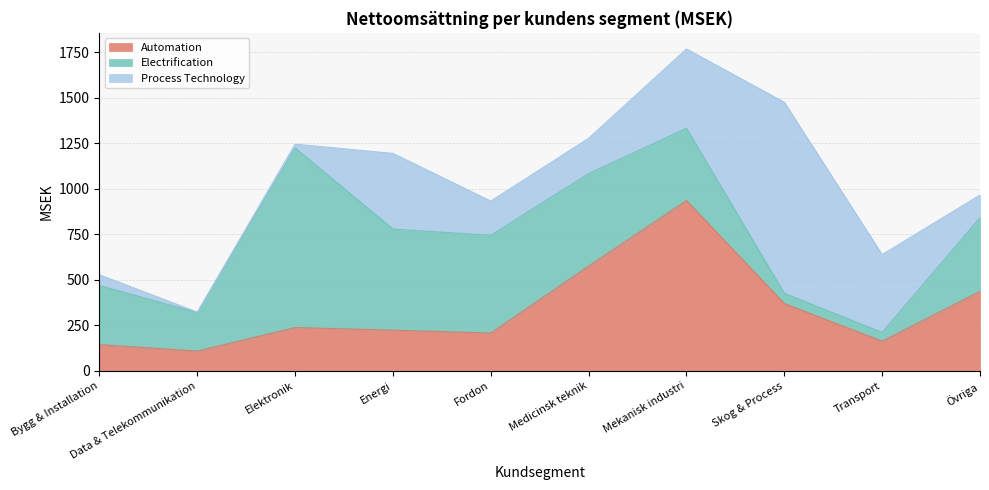

Where do Automation and Electrification first cross each other?

Fordon and Medicinsk teknik